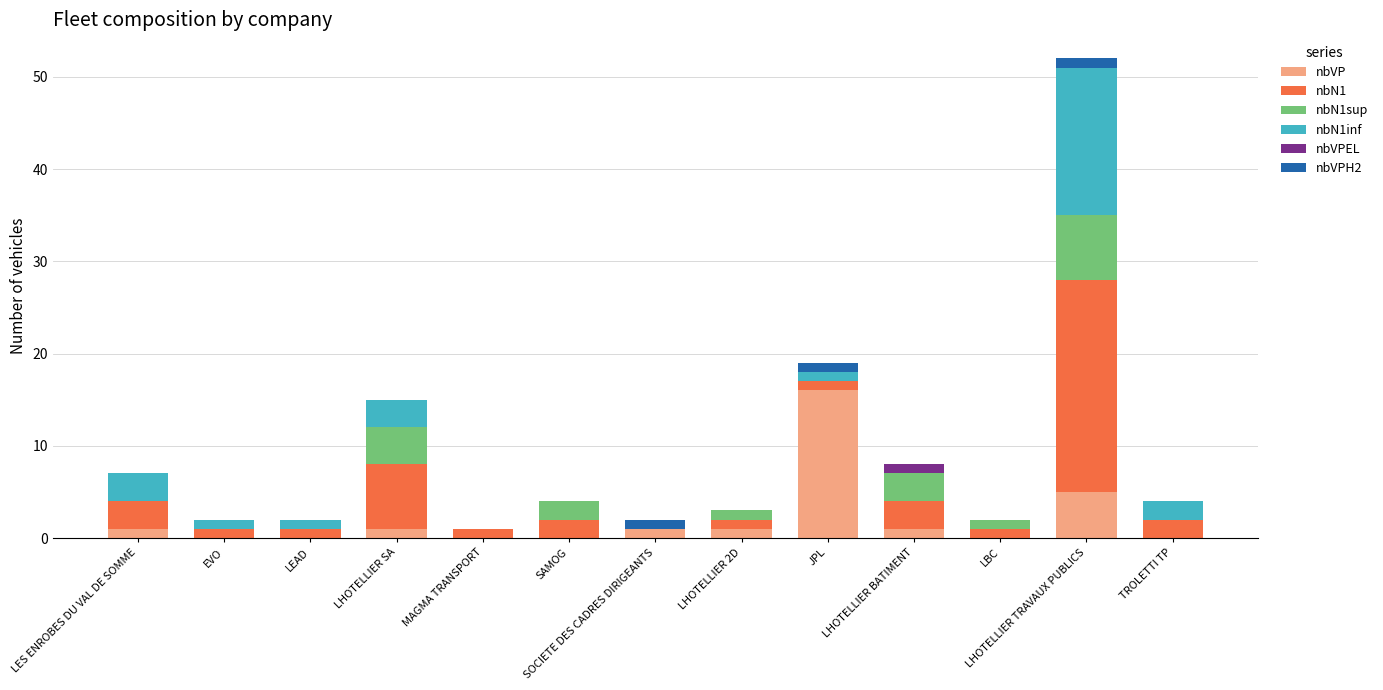

What is the highest value of the nbVP series?

16